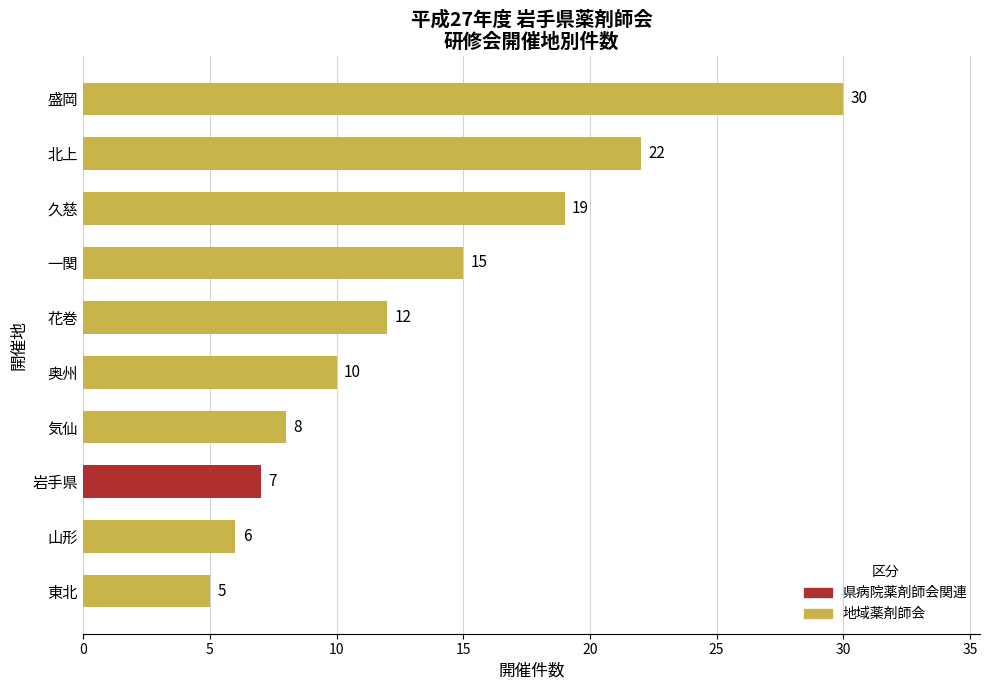

Rank the categories by value from lowest to highest.

東北, 山形, 岩手県, 気仙, 奥州, 花巻, 一関, 久慈, 北上, 盛岡